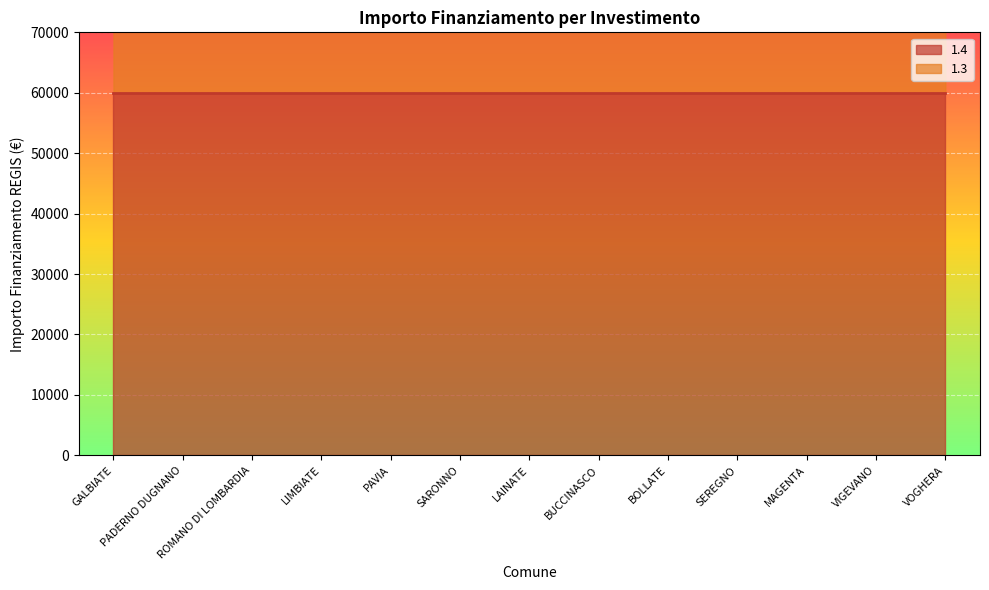

What position from the right is SEREGNO?

4